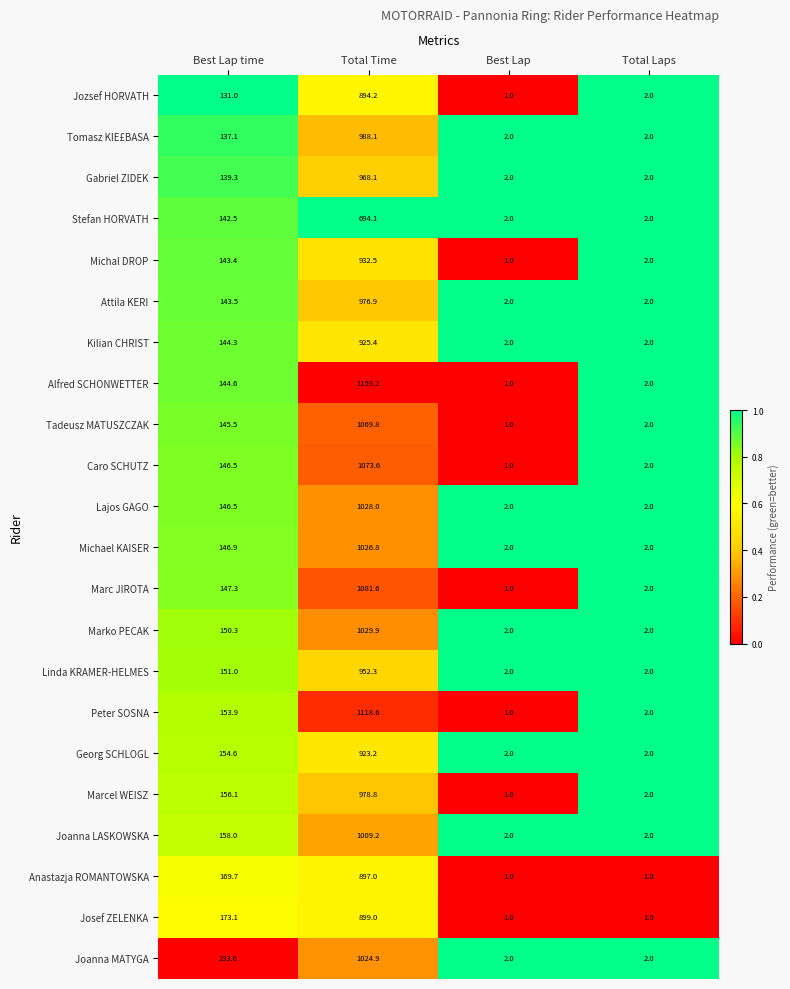

What is the total value across all series at Best Lap time?

3358.7